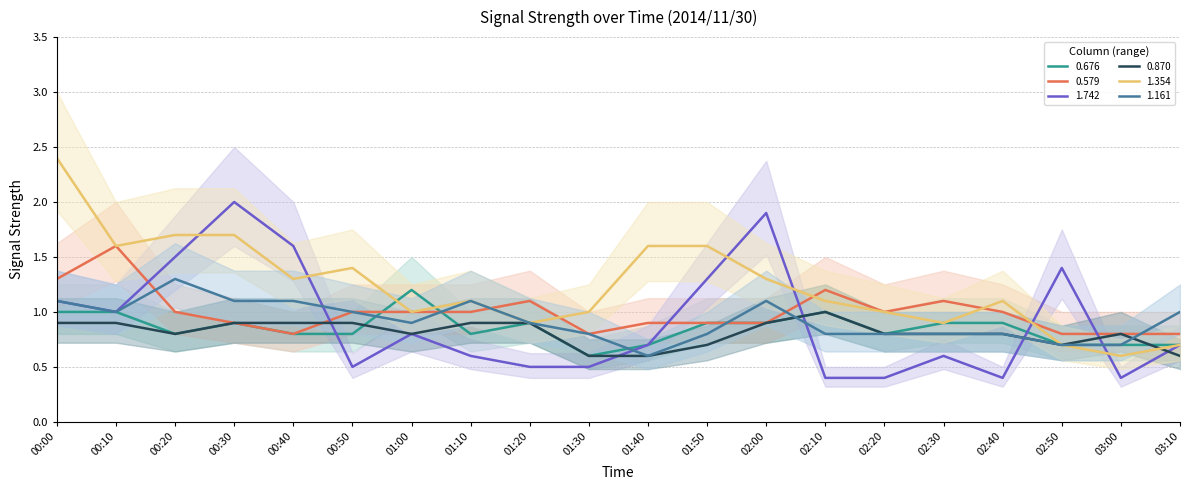

Where is the first local maximum for 0.870?

02:10